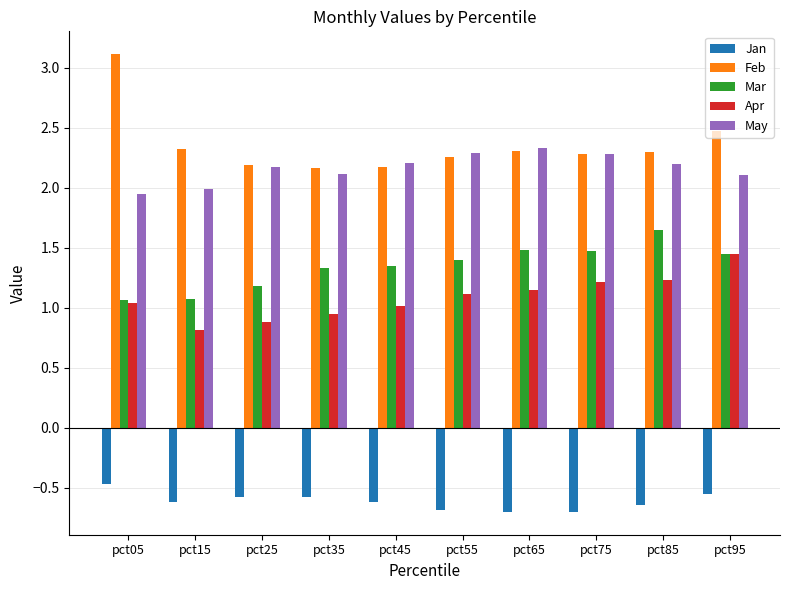

List the series in order of their peak value, highest first.

Feb, May, Mar, Apr, Jan